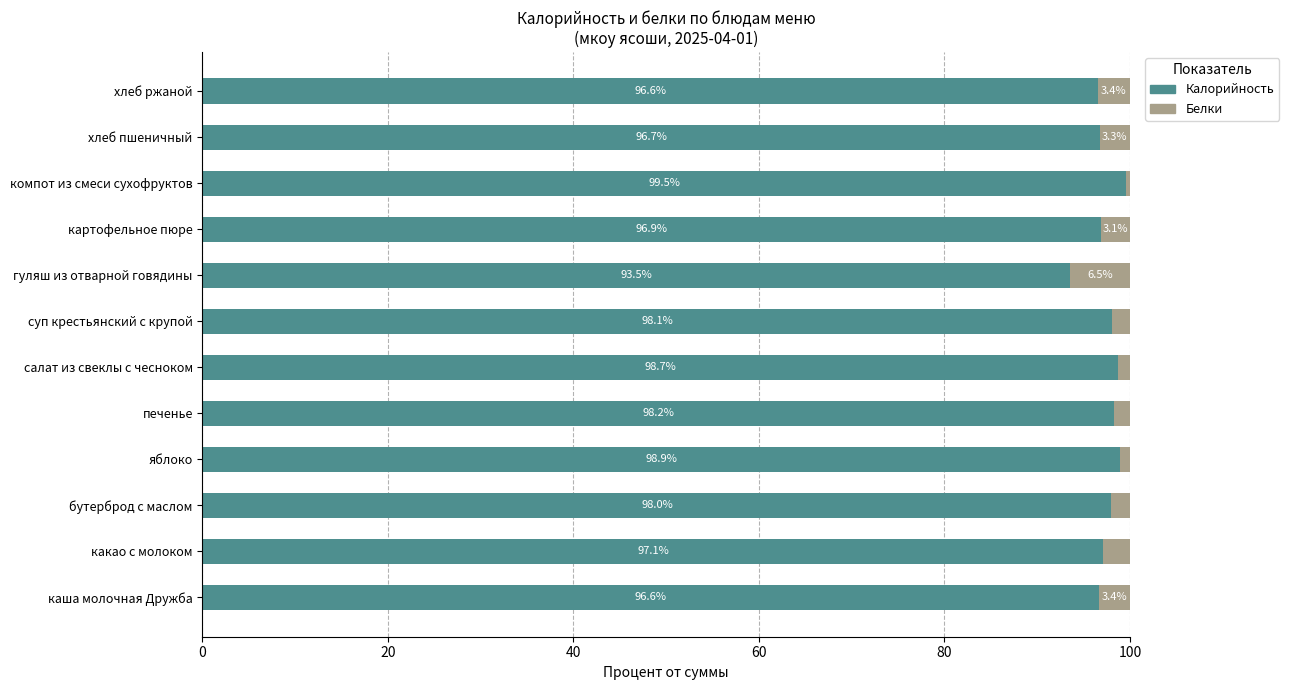

The value of Калорийность at какао с молоком is 97.1. True or false?

True